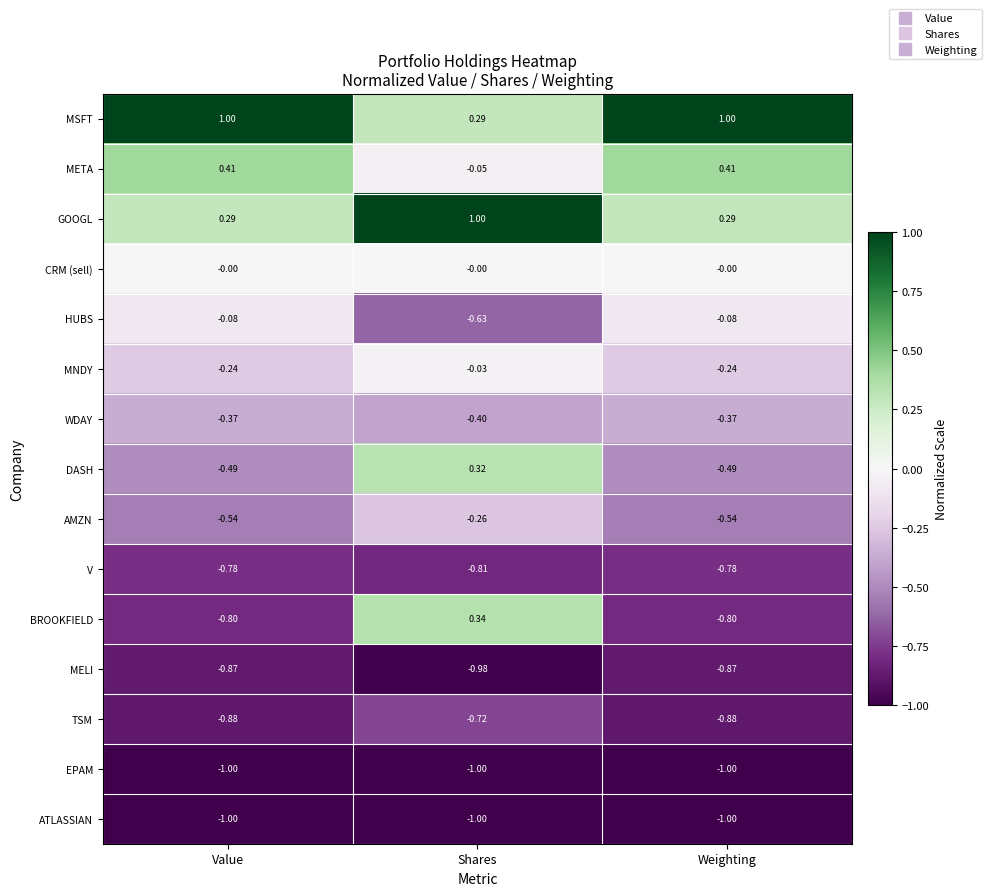

Which series has the largest range (max minus min)?

BROOKFIELD